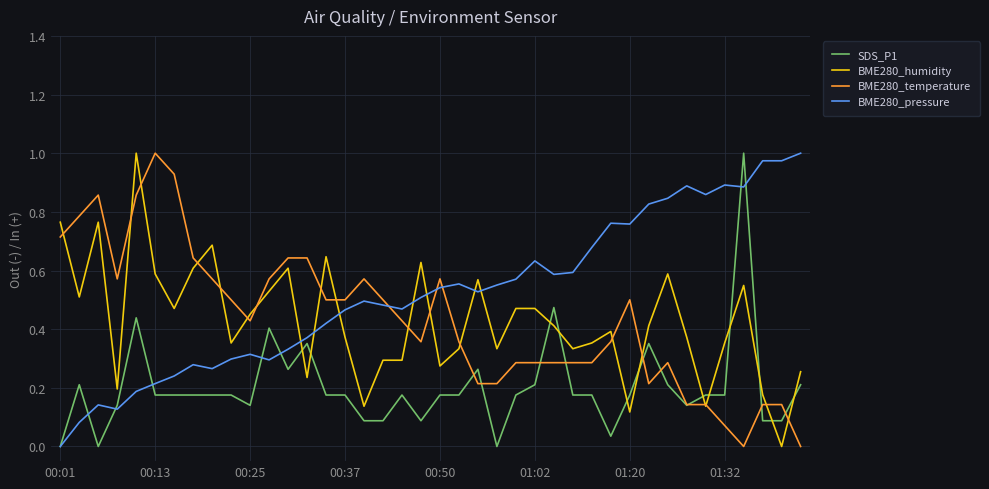

True or false: BME280_humidity and BME280_pressure cross at least once.

True